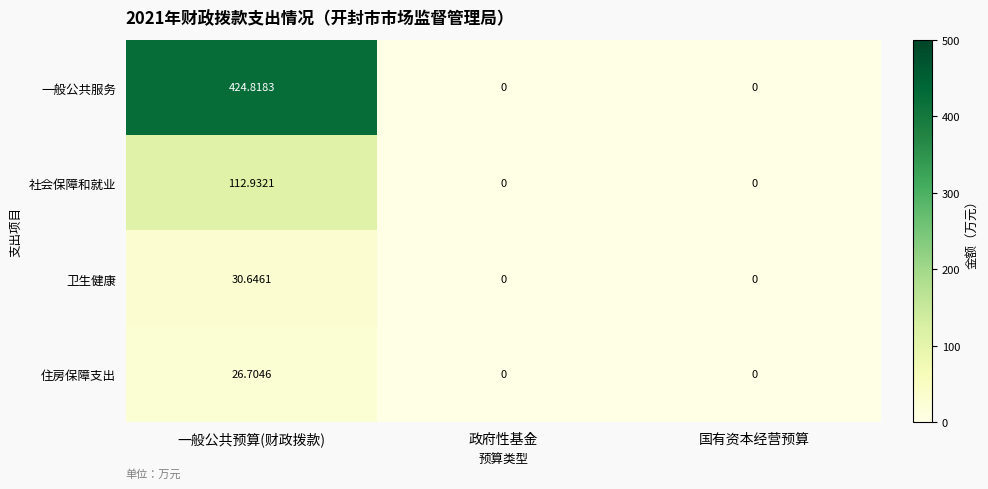

Which series has the largest range (max minus min)?

一般公共服务